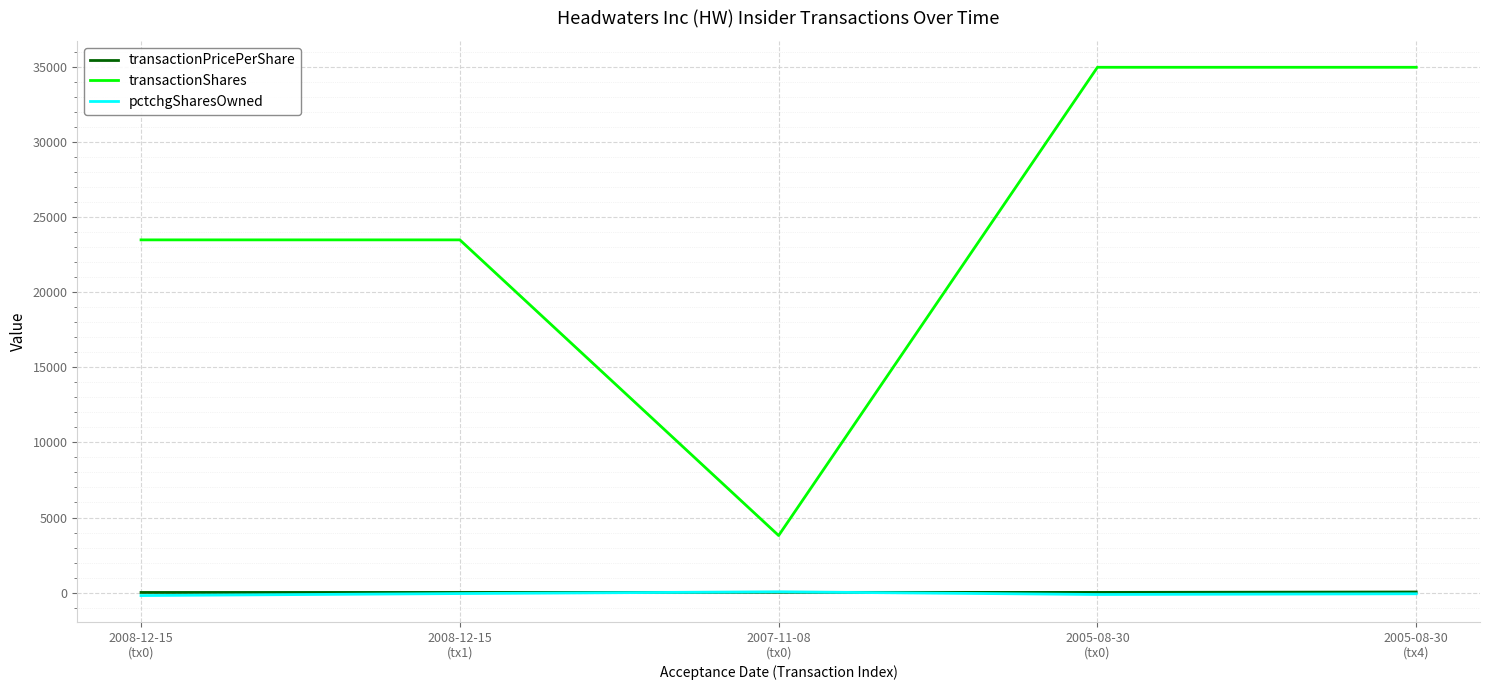

What is the lowest value of the transactionShares series?

3800.0